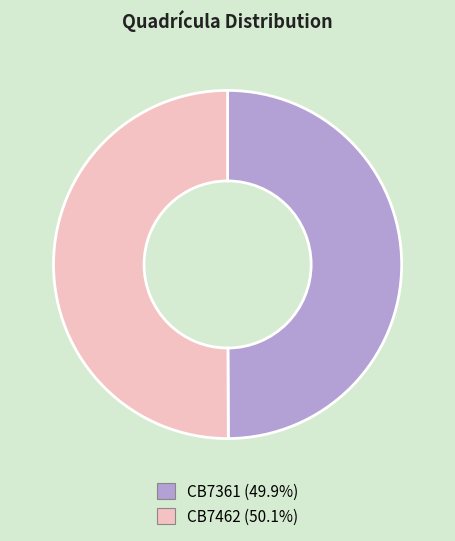

Do CB7361 and CB7462 together represent more than half of the pie?

Yes